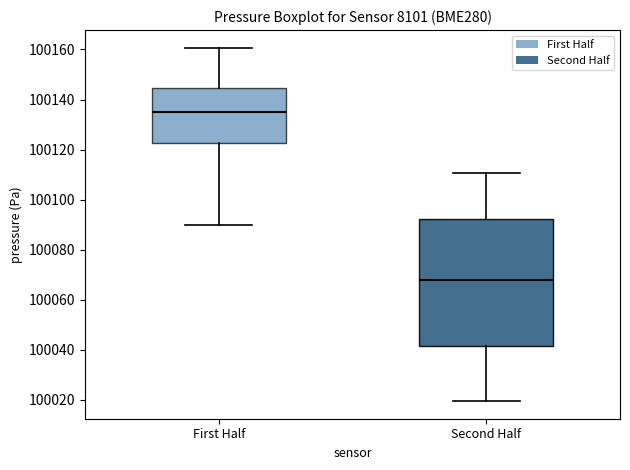

Comparing the boxes themselves (not the whiskers), which one is the tallest?

Second Half